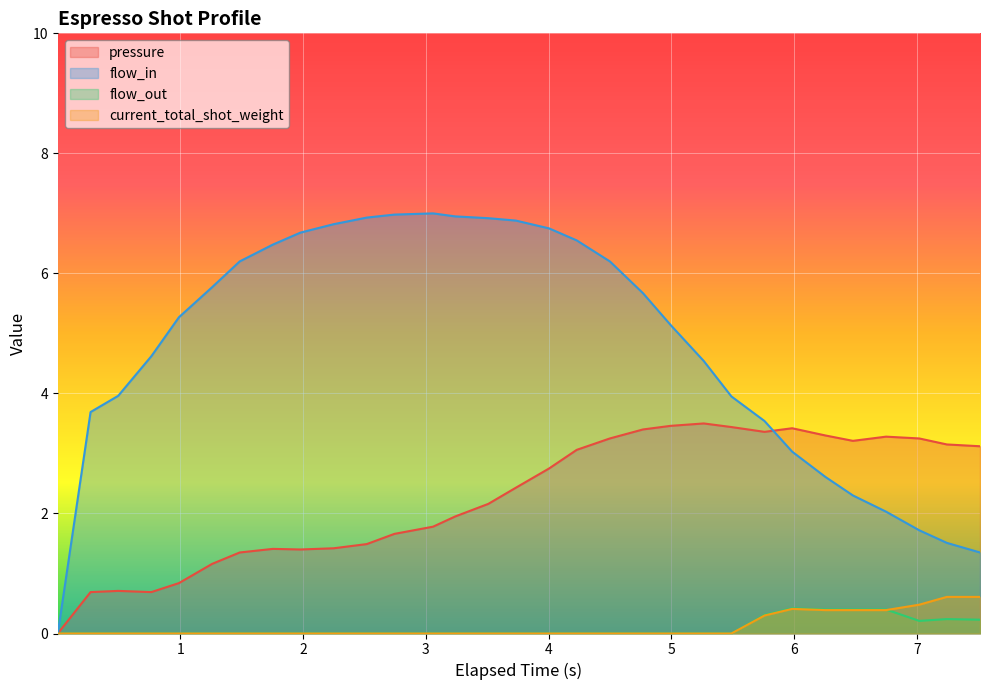

Which series has the widest spread of values?

flow_in